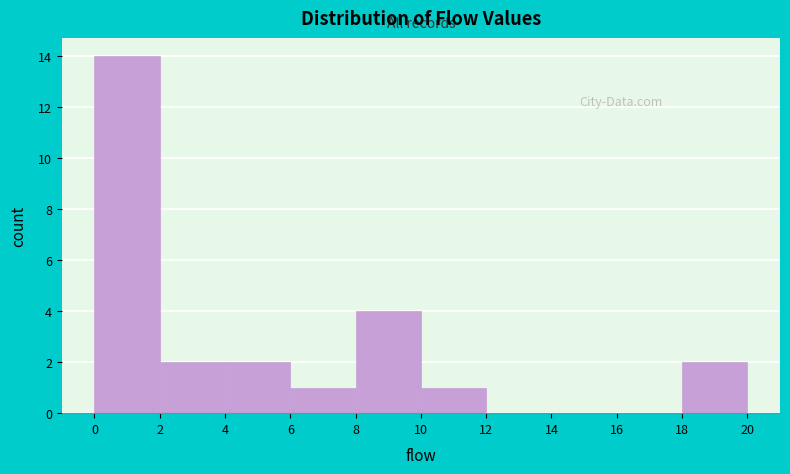

Reading left to right, transcribe this chart: for each bar, give the range it covers on the x-axis and its height. The values are not printed on the chart, so give them approximately, as read against the axis.

0 to 2: 14
2 to 4: 2
4 to 6: 2
6 to 8: 1
8 to 10: 4
10 to 12: 1
12 to 14: 0
14 to 16: 0
16 to 18: 0
18 to 20: 2